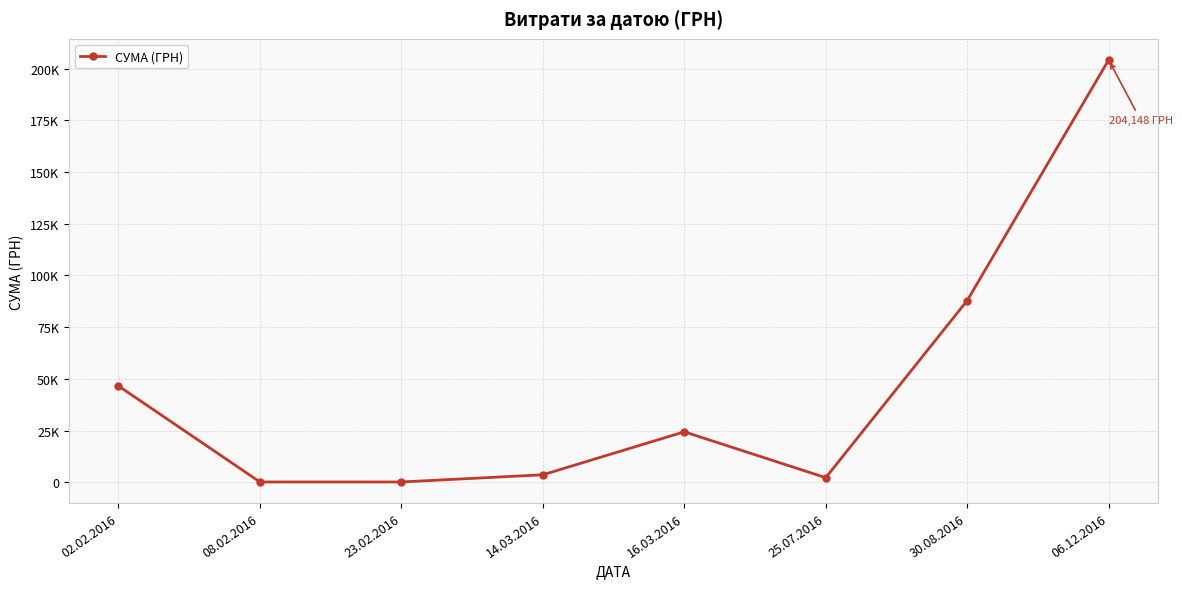

List the labels in order of value, smallest first.

23.02.2016, 08.02.2016, 25.07.2016, 14.03.2016, 16.03.2016, 02.02.2016, 30.08.2016, 06.12.2016